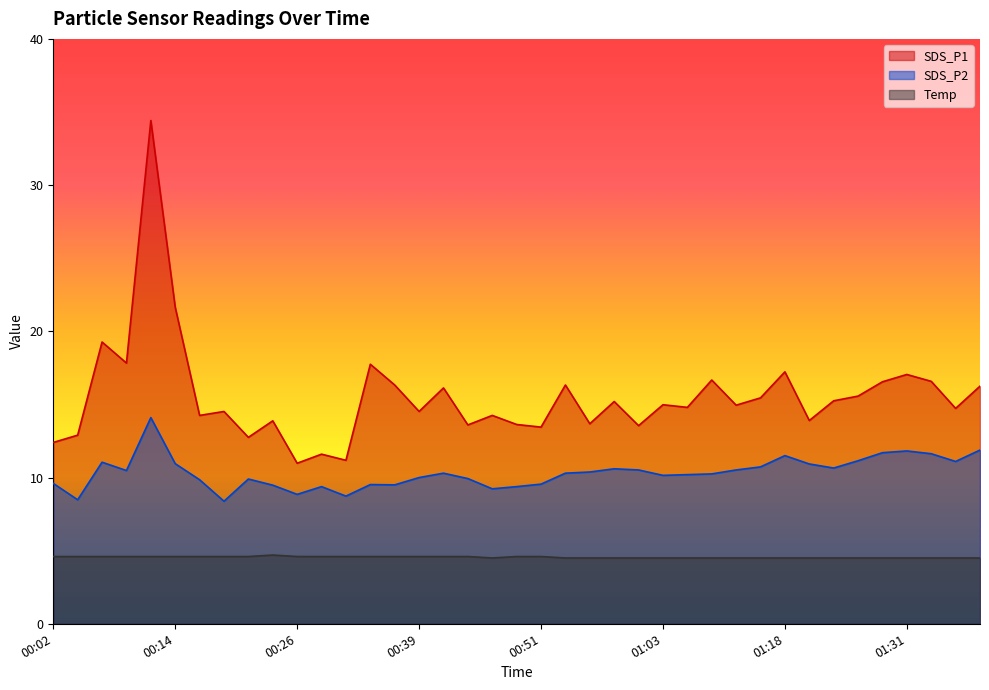

The value of SDS_P2 at 01:38 is 11.9. True or false?

True